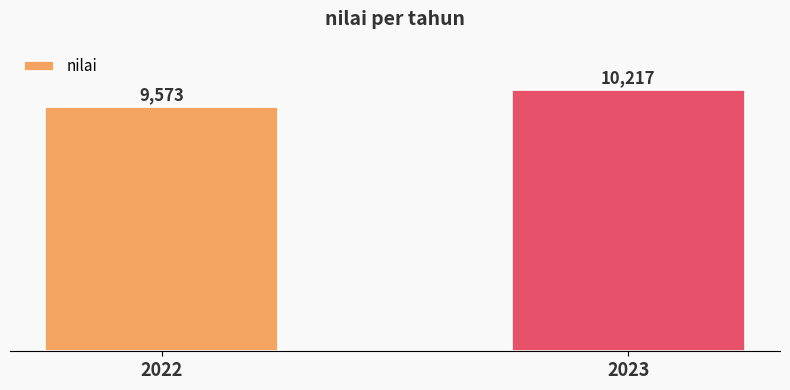

Which label corresponds to the largest value in the chart?

2023